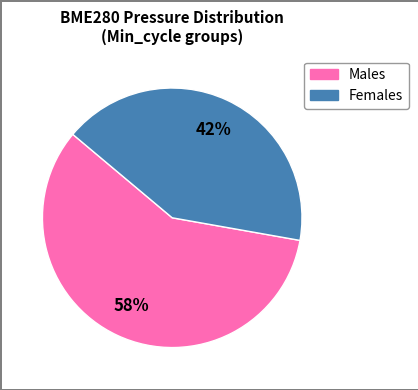

To the nearest percent, what is the average slice percentage?

50%